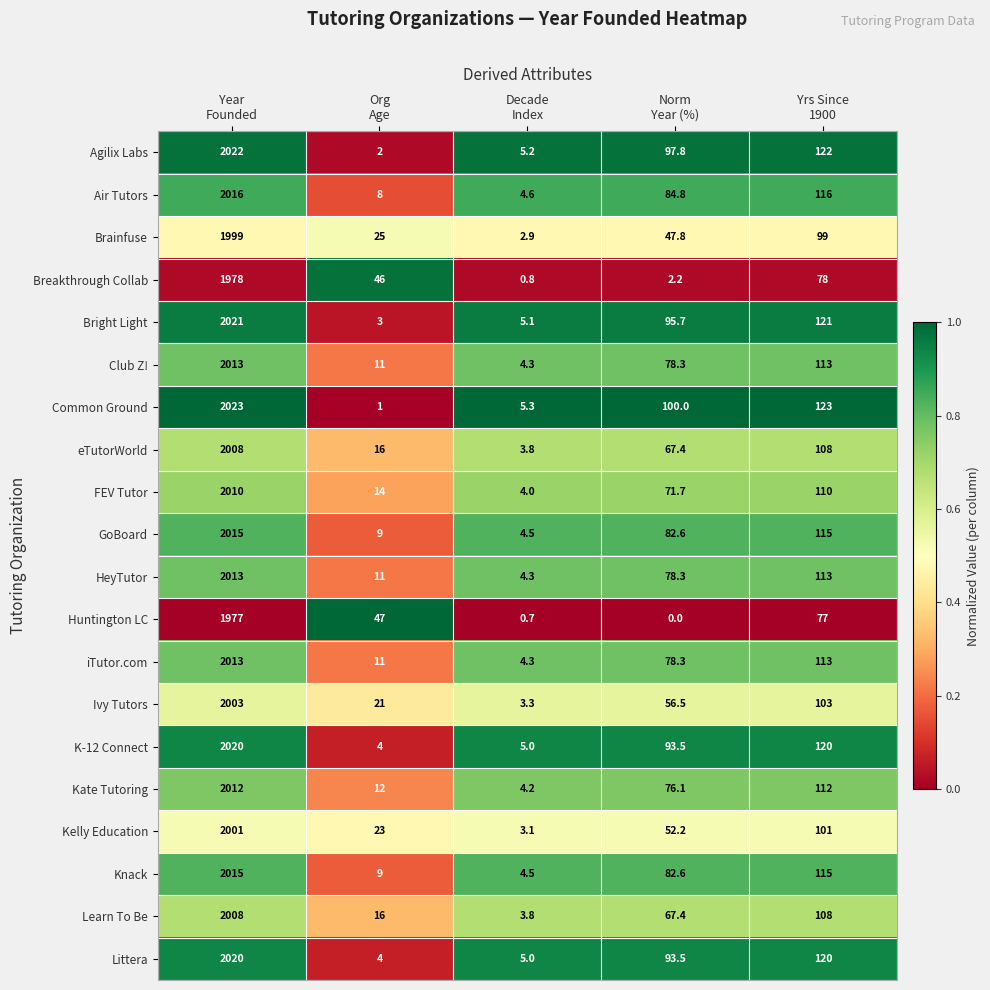

Which series has the largest total across all categories?

Common Ground